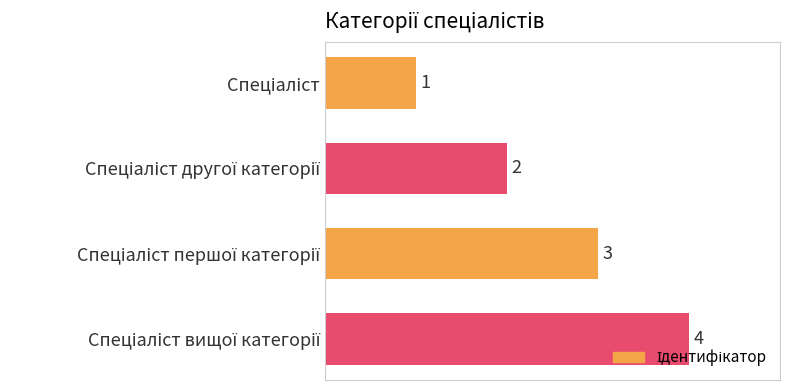

What is the value of the 2nd bar from the top?

2